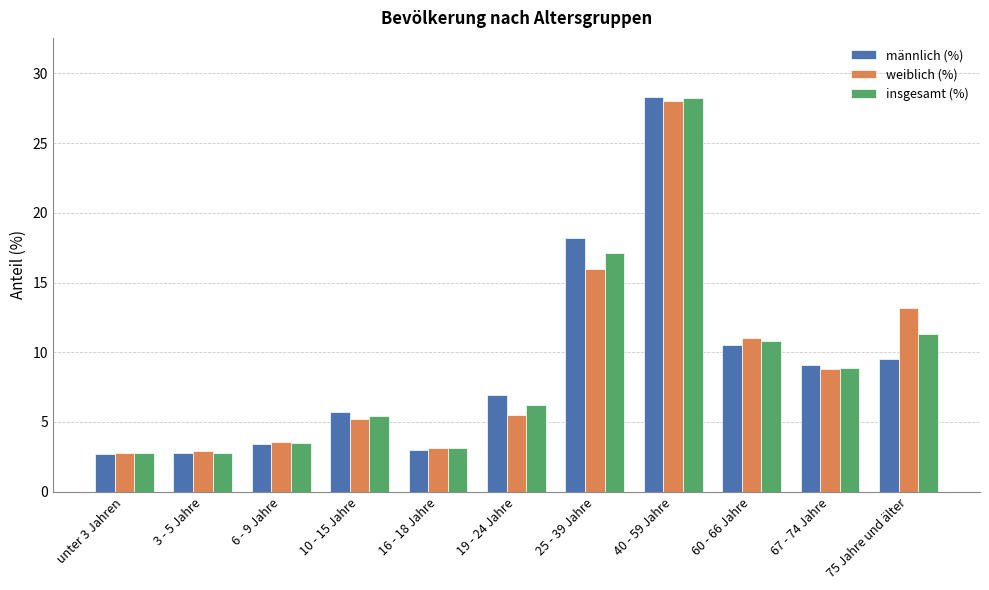

Read the insgesamt (%) value at 25 - 39 Jahre.

17.1